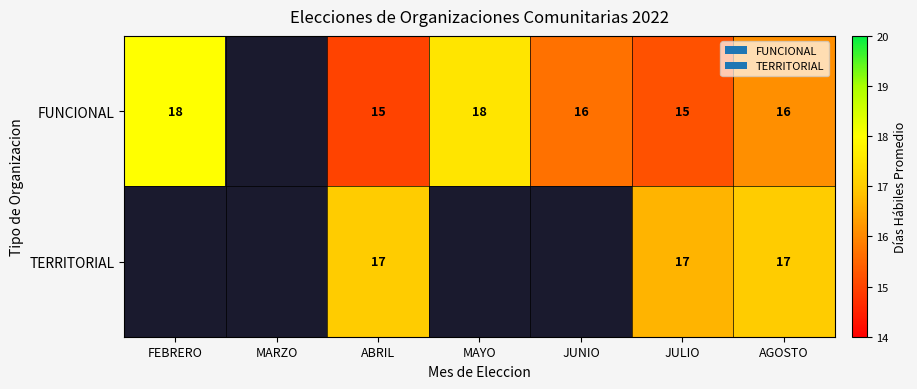

The value of FUNCIONAL at ABRIL is 19.7. True or false?

False